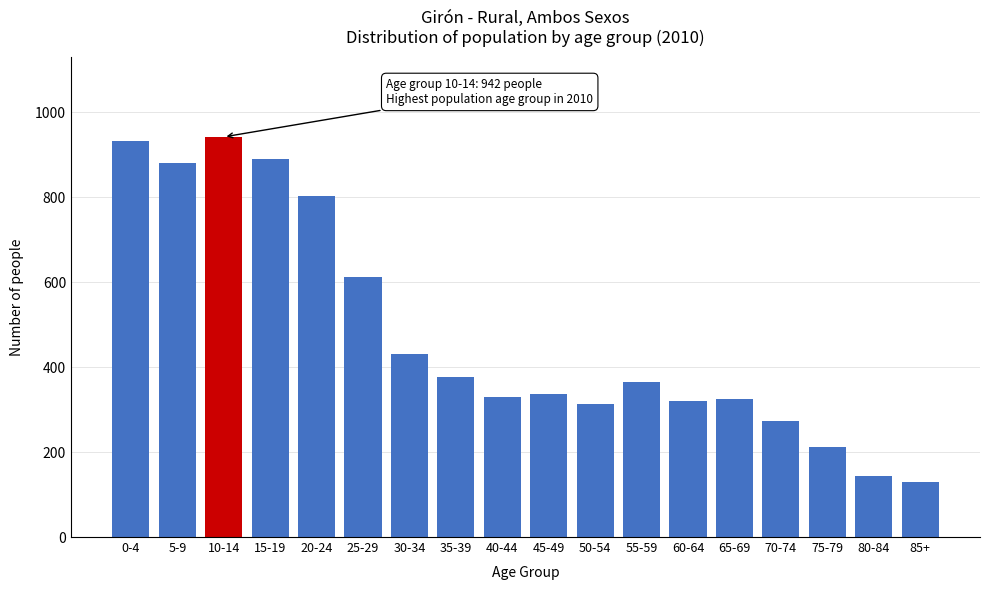

What is the label of the 15th bar from the left?

70-74